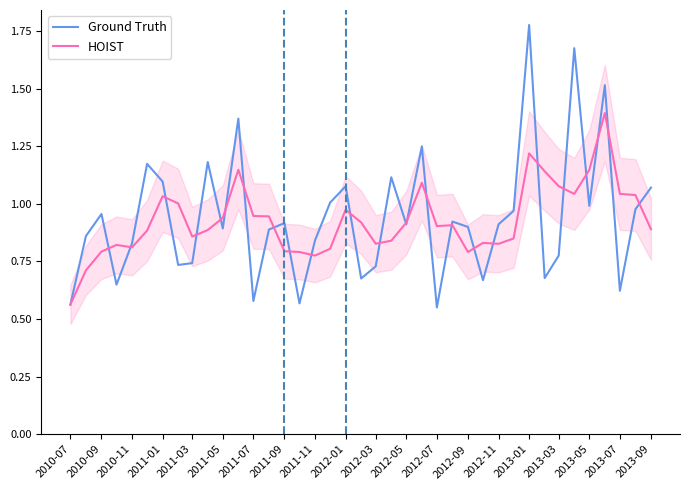

Is it true that Ground Truth equals 0.8 at 2013-01?

False